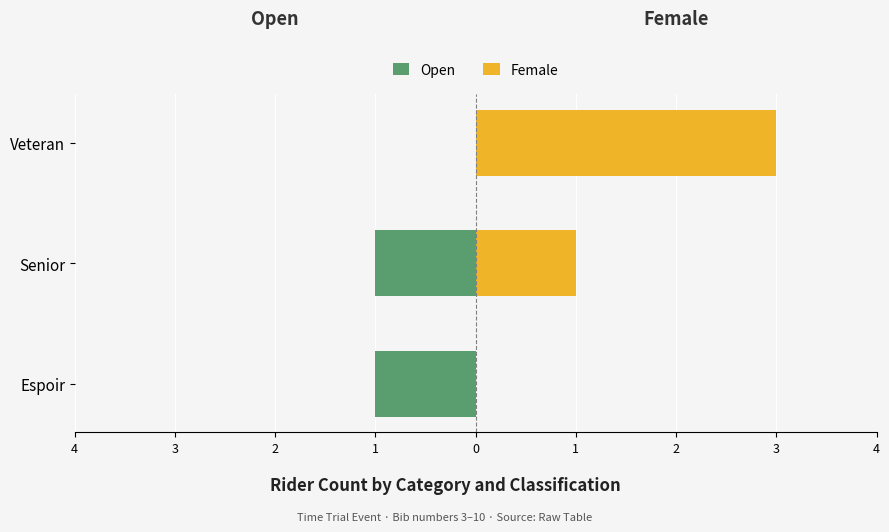

How many groups of bars are there?

3